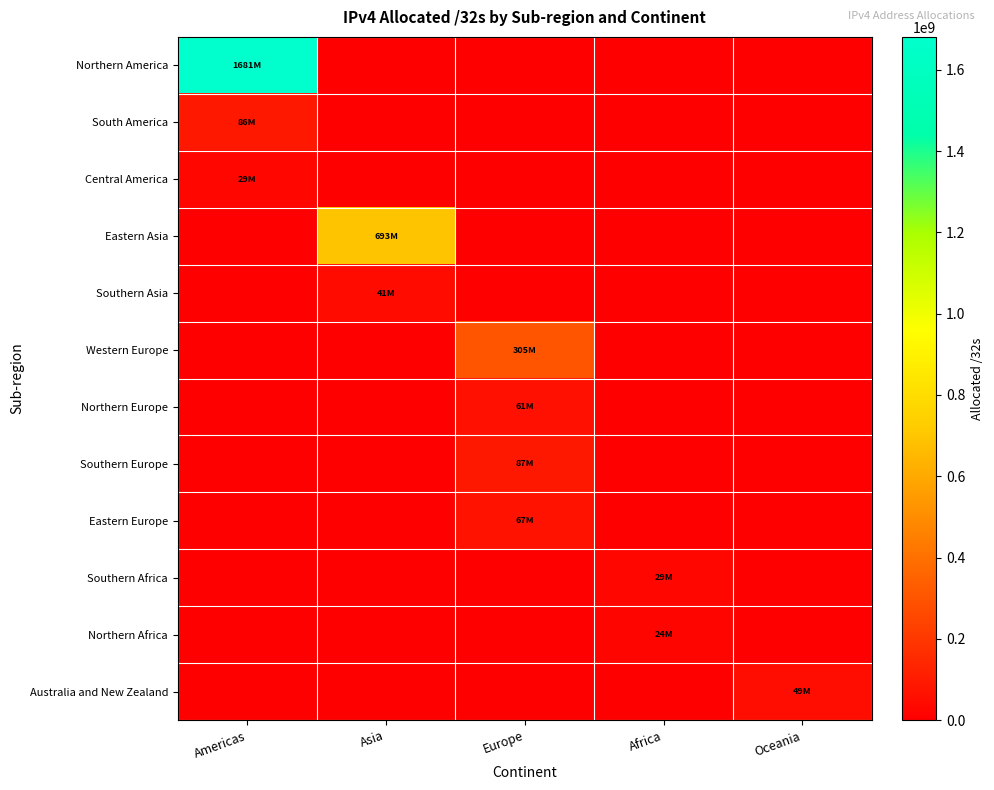

Reading right to left, list all the values displayed in this chart.

Northern America: Oceania=0	Africa=0	Europe=0	Asia=0	Americas=1680886272
South America: Oceania=0	Africa=0	Europe=0	Asia=0	Americas=86390272
Central America: Oceania=0	Africa=0	Europe=0	Asia=0	Americas=28994560
Eastern Asia: Oceania=0	Africa=0	Europe=0	Asia=692564992	Americas=0
Southern Asia: Oceania=0	Africa=0	Europe=0	Asia=41078528	Americas=0
Western Europe: Oceania=0	Africa=0	Europe=305464896	Asia=0	Americas=0
Northern Europe: Oceania=0	Africa=0	Europe=61192960	Asia=0	Americas=0
Southern Europe: Oceania=0	Africa=0	Europe=86950528	Asia=0	Americas=0
Eastern Europe: Oceania=0	Africa=0	Europe=67135944	Asia=0	Americas=0
Southern Africa: Oceania=0	Africa=28753920	Europe=0	Asia=0	Americas=0
Northern Africa: Oceania=0	Africa=24375296	Europe=0	Asia=0	Americas=0
Australia and New Zealand: Oceania=48550144	Africa=0	Europe=0	Asia=0	Americas=0